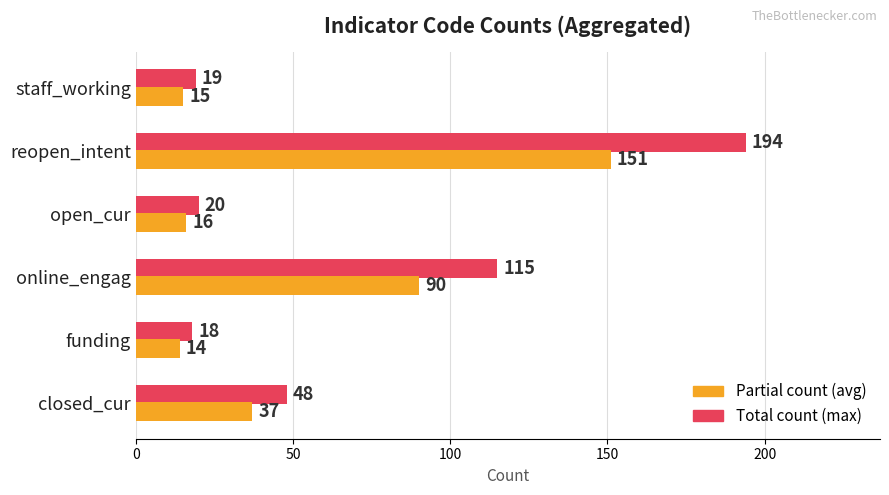

What is the sum of all Partial count (avg) values?

323